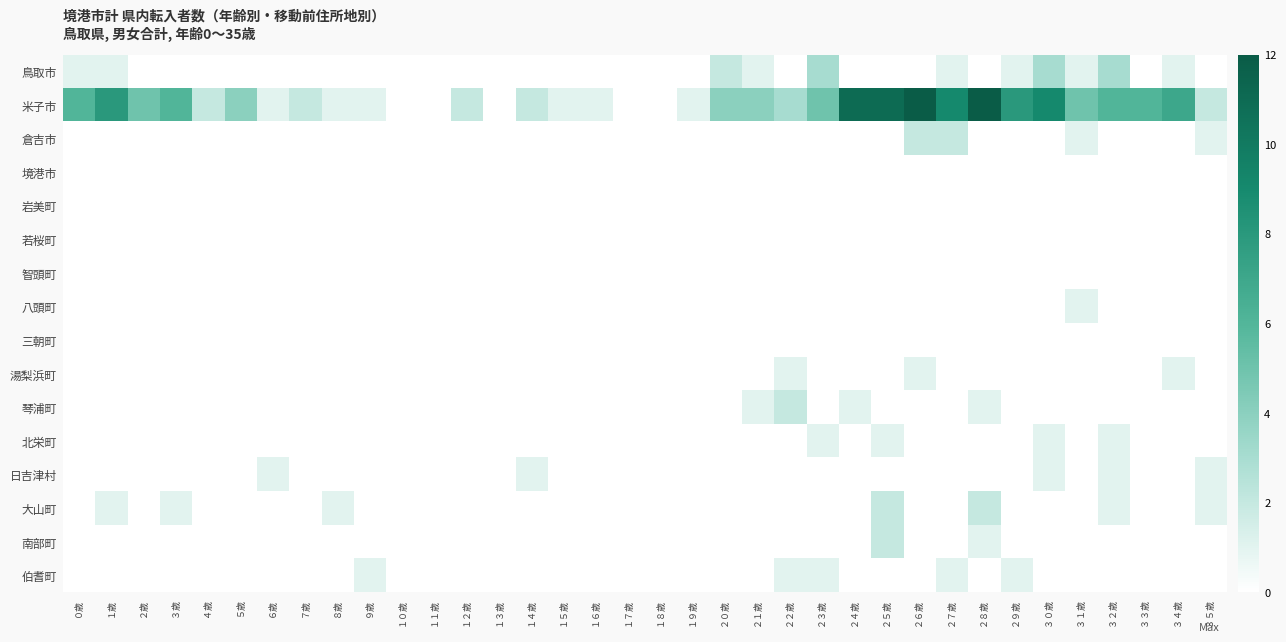

Which series has the widest spread of values?

米子市